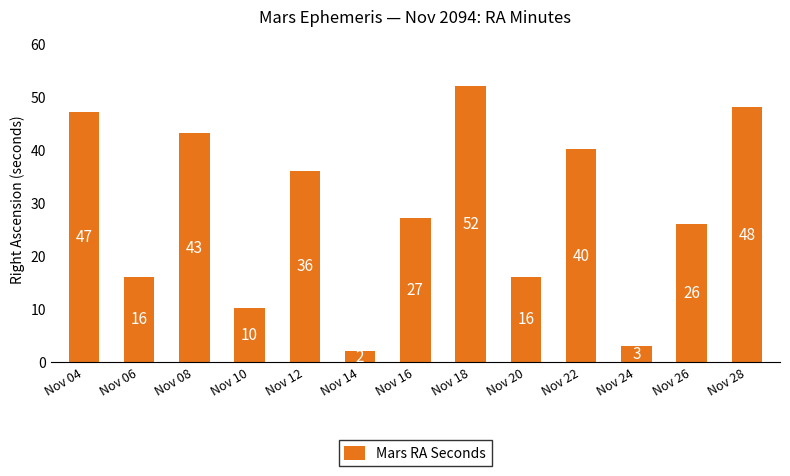

Reading left to right, transcribe all the data shown in this chart.

Nov 04=47	Nov 06=16	Nov 08=43	Nov 10=10	Nov 12=36	Nov 14=2	Nov 16=27	Nov 18=52	Nov 20=16	Nov 22=40	Nov 24=3	Nov 26=26	Nov 28=48